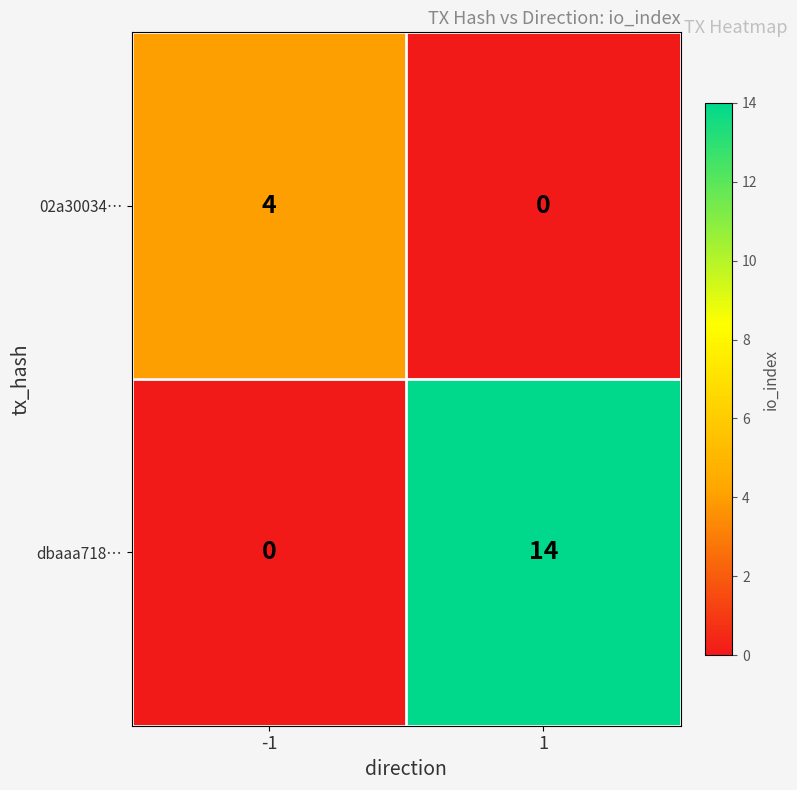

True or false: dbaaa718… has a value of 0 at -1.

True